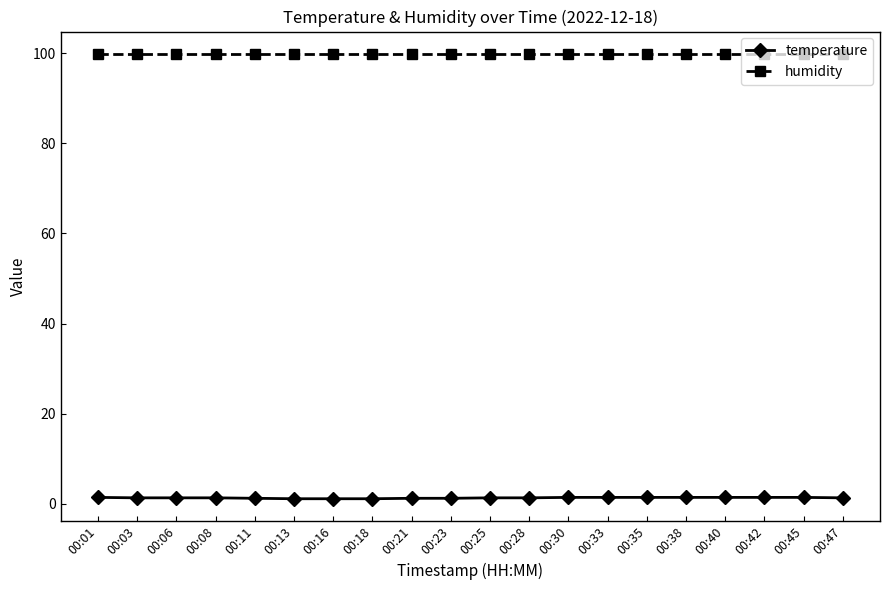

At how many categories does at least one series exceed 24?

20